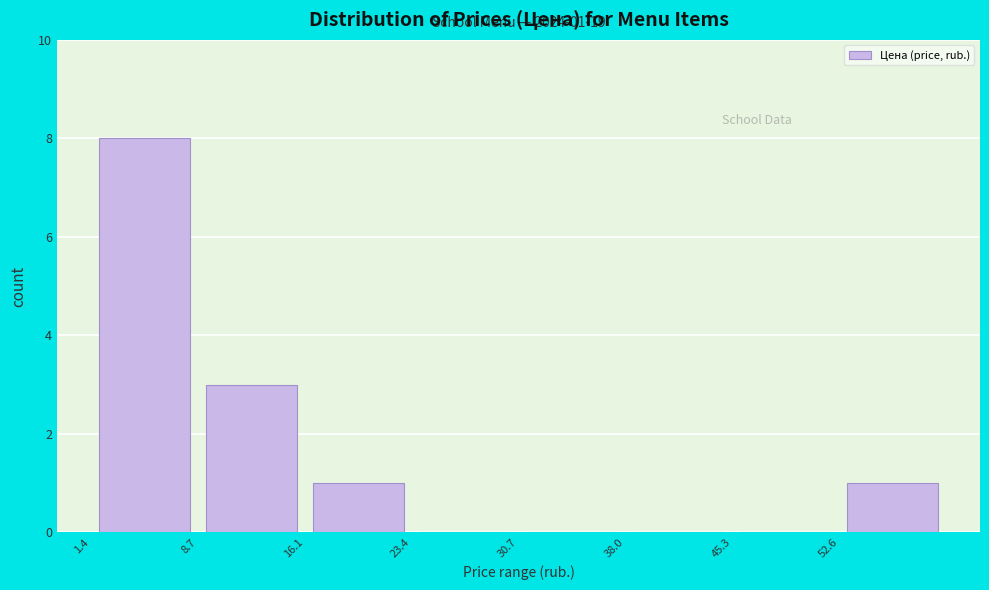

Over which range of the x-axis is the bar tallest?

1 to 9